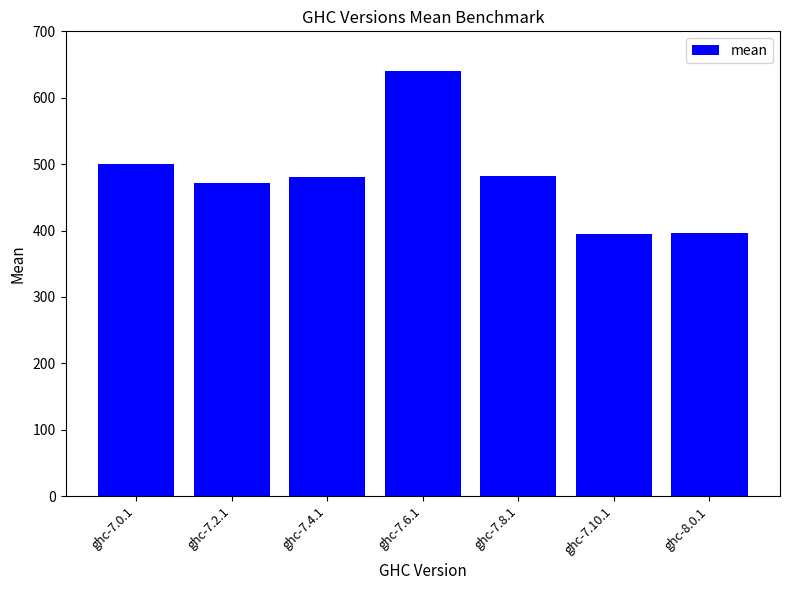

Which label corresponds to the largest value in the chart?

ghc-7.6.1